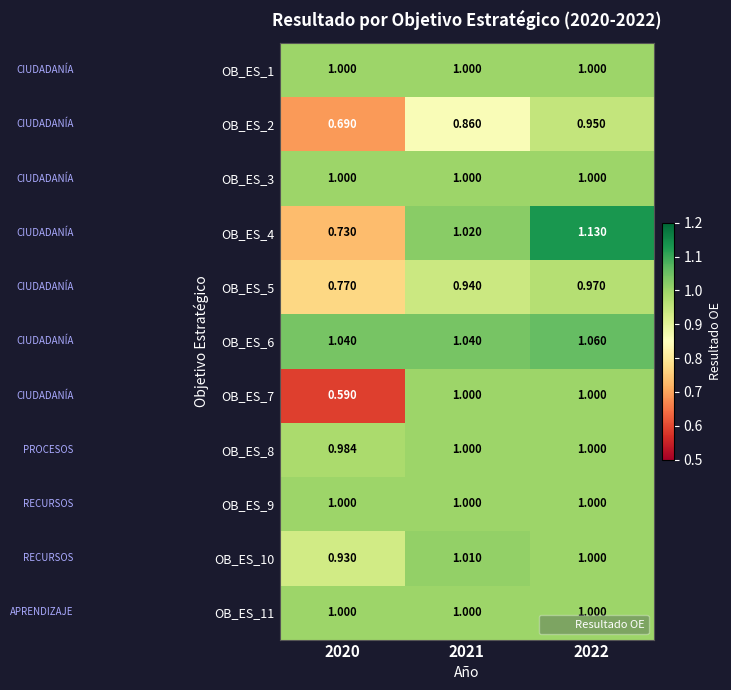

Is the value of OB_ES_5 at 2022 greater than the value of OB_ES_7 at 2021?

No